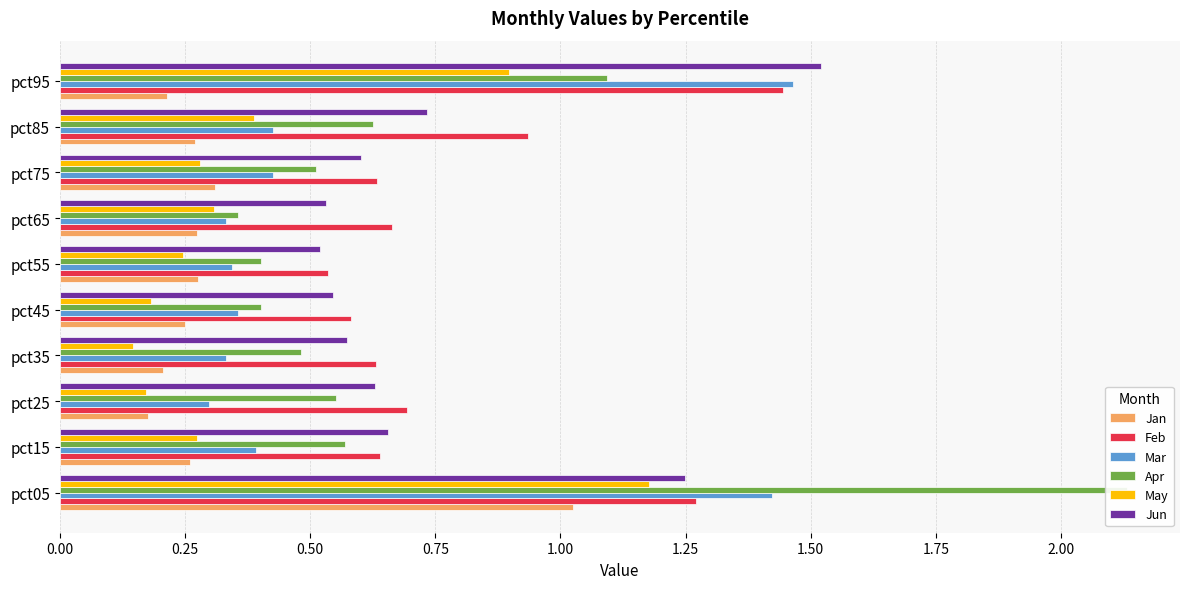

What is the value of the Jun bar at the 4th from the left?

0.6